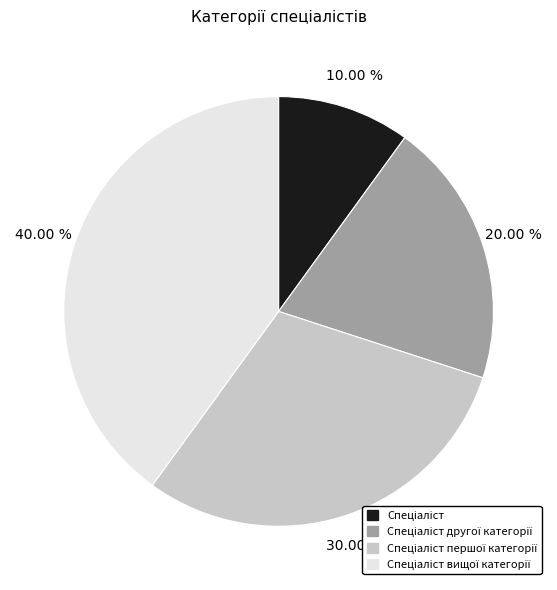

Is there a majority slice in this chart?

No